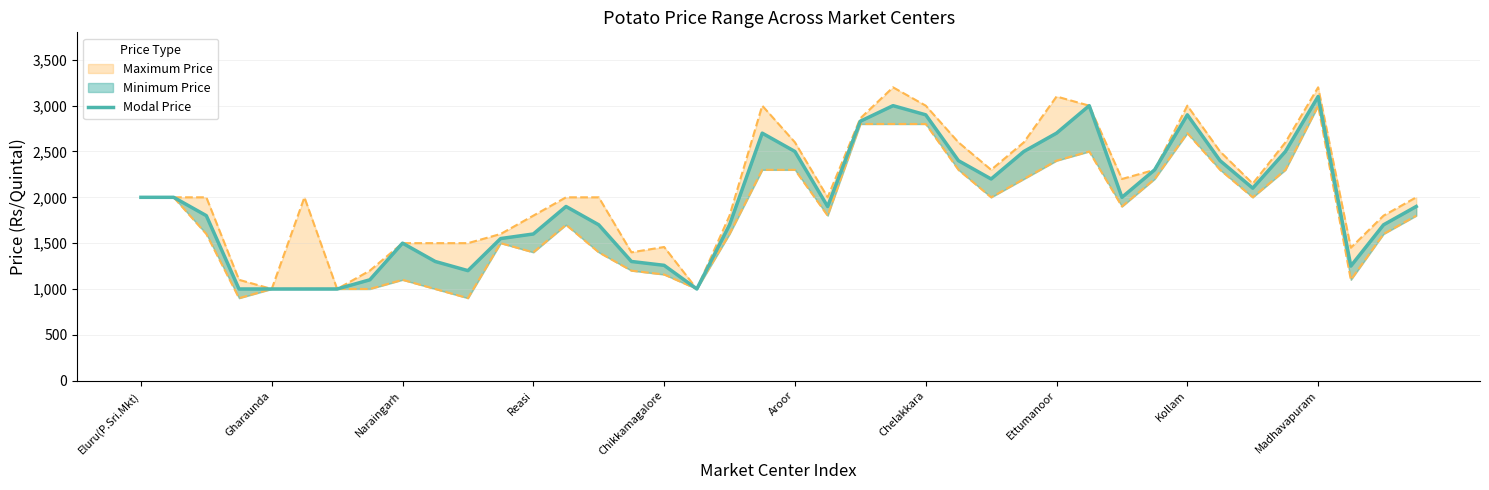

Which category has the highest value across all series?

Madhavapuram